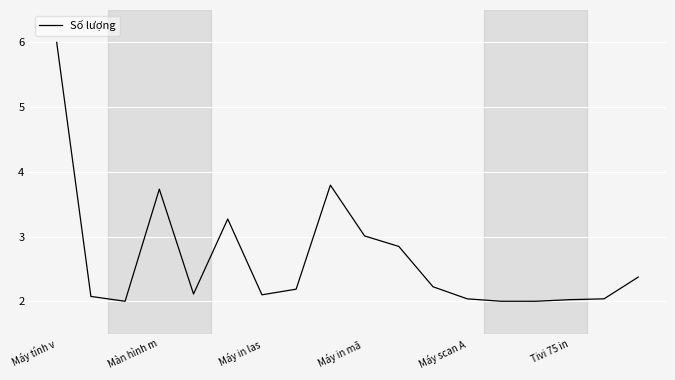

What is the greatest value displayed?

6.0